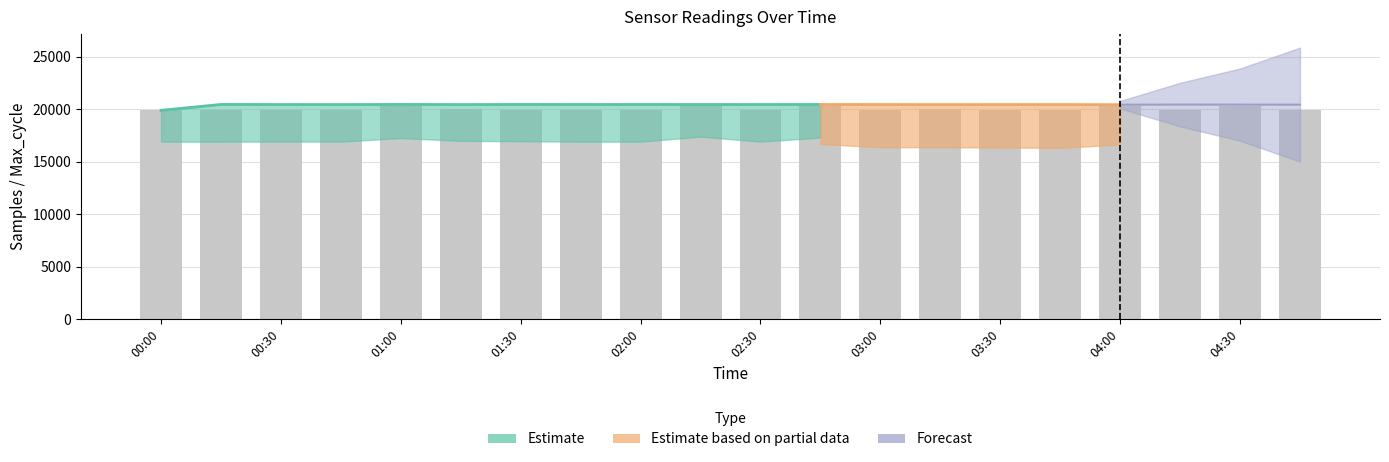

What position from the left is 02:00?

9